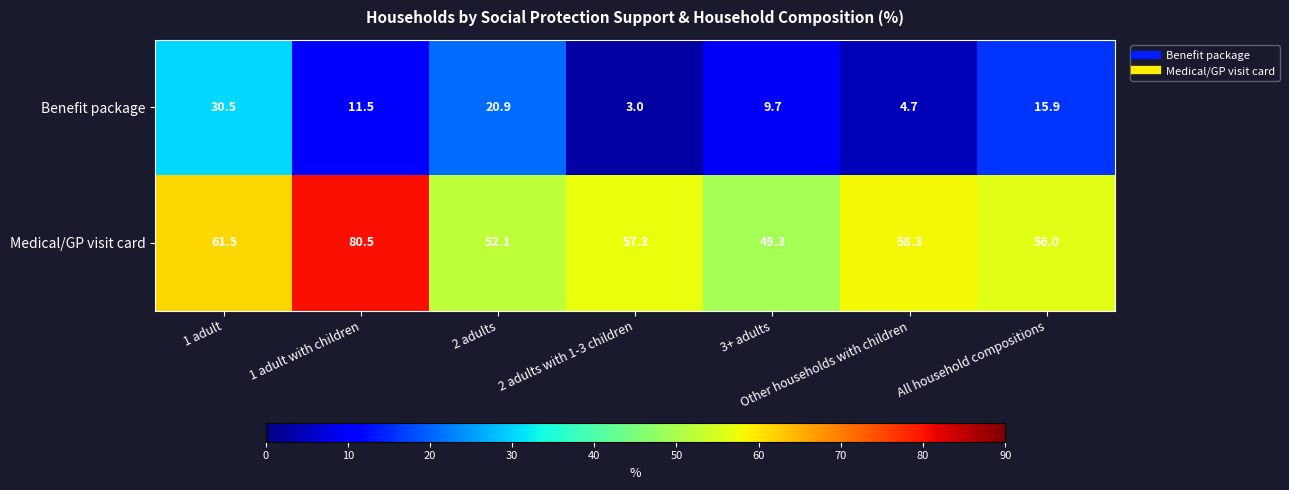

What is the lowest value of the Benefit package series?

3.0